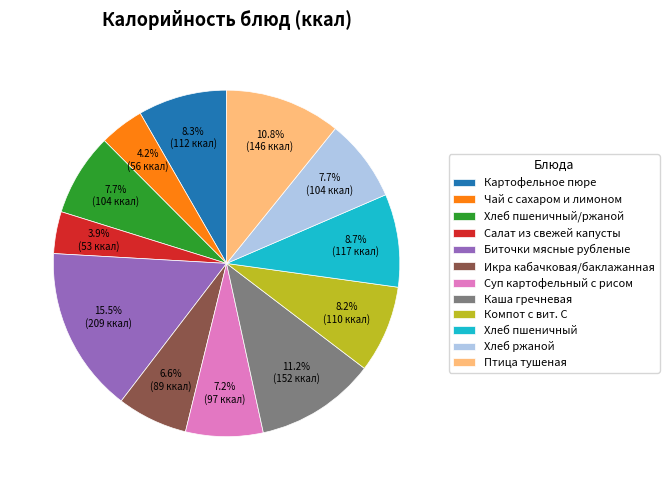

To the nearest percent, what is the average slice percentage?

8%